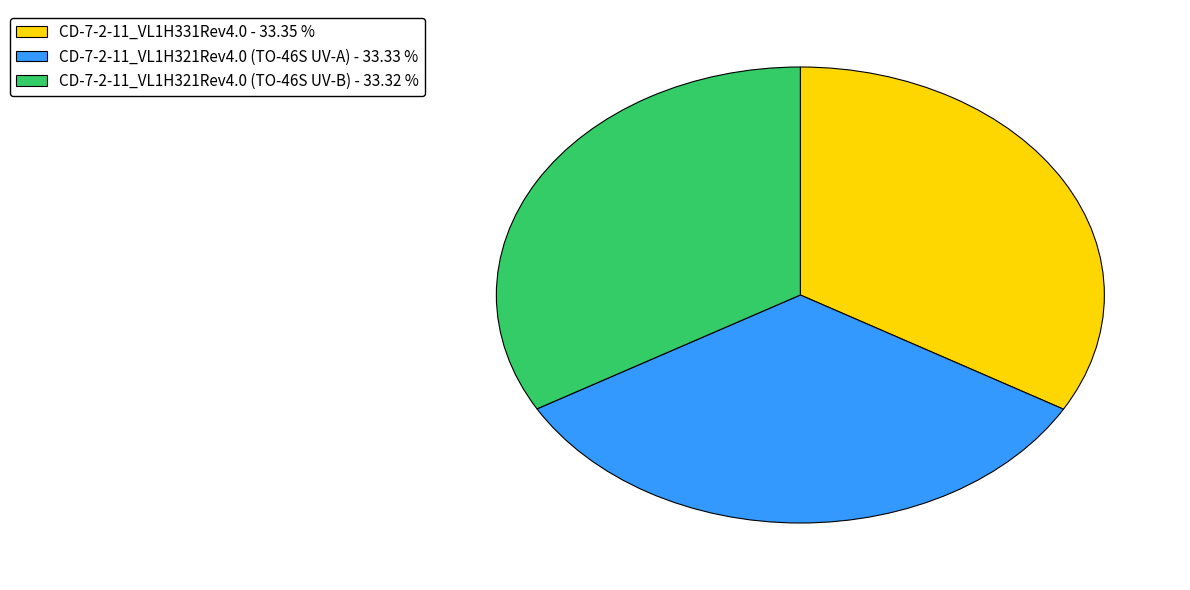

How many slices are in this pie chart?

3